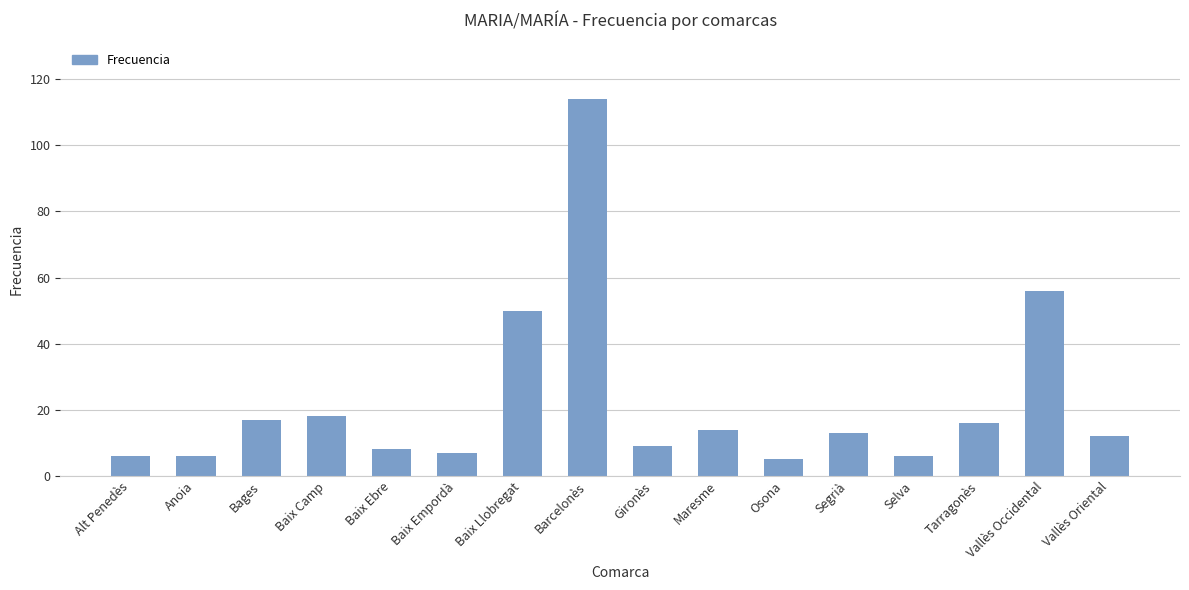

What value does the data have at Vallès Occidental?

56